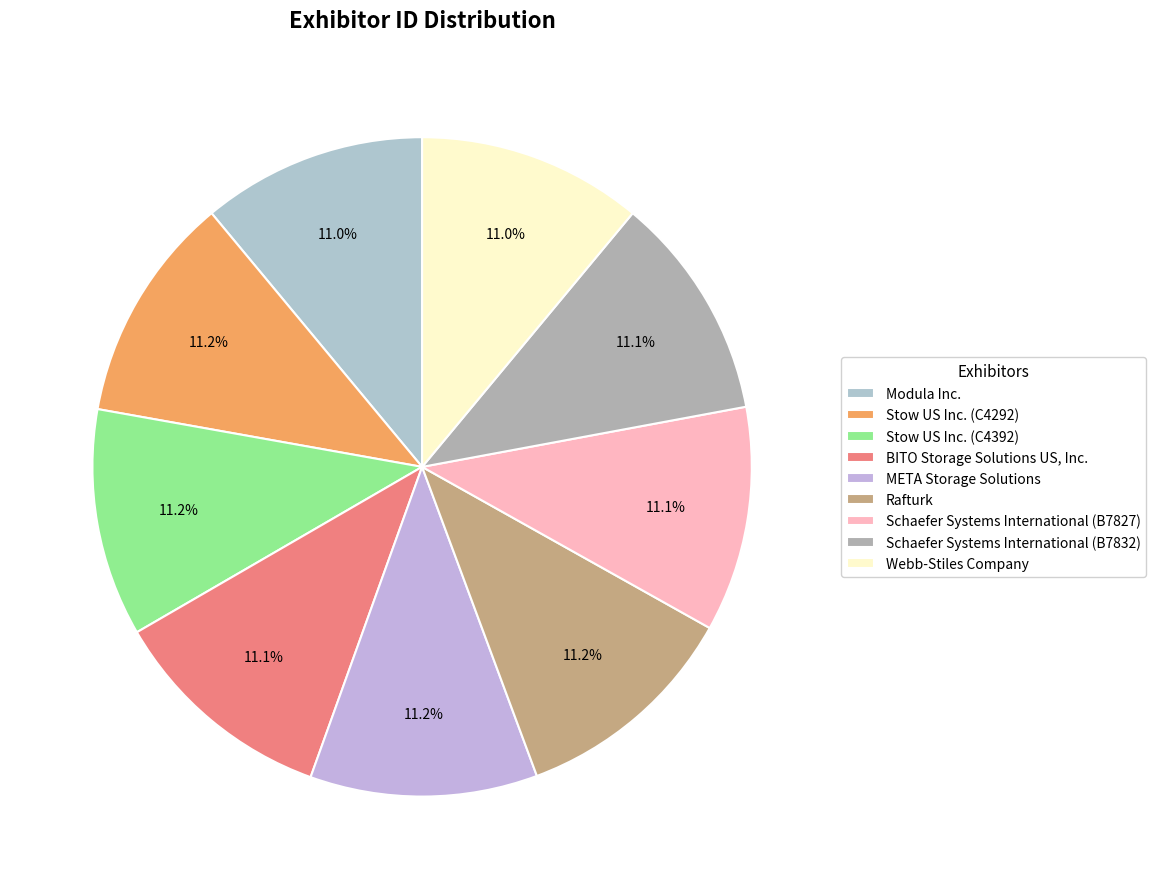

To the nearest percent, what percentage of the pie is BITO Storage Solutions US, Inc.?

11%